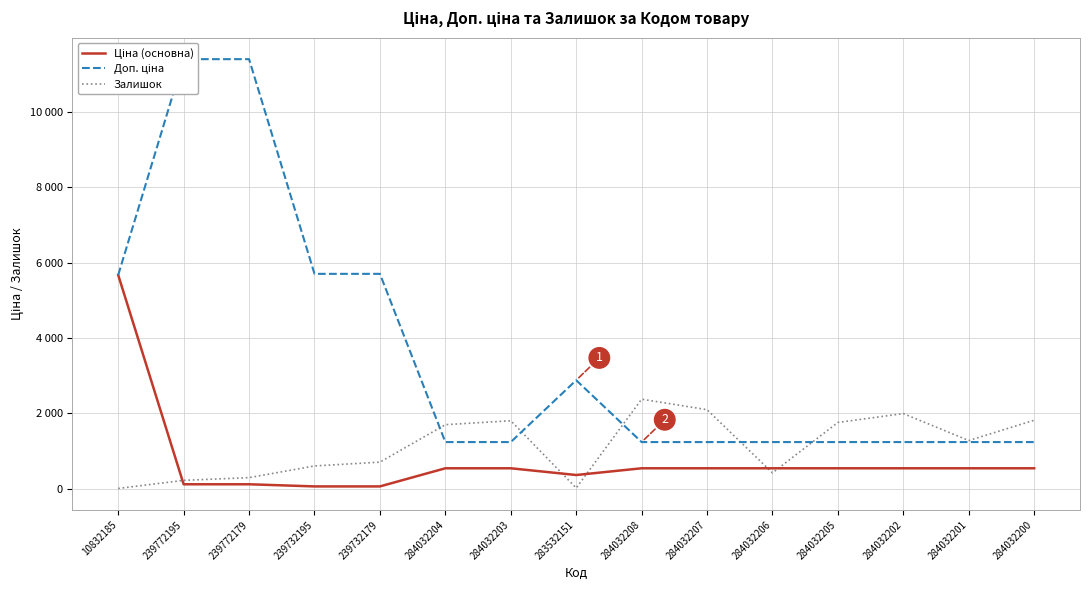

What is the spread (max minus min) of values at 284032206?

818.4